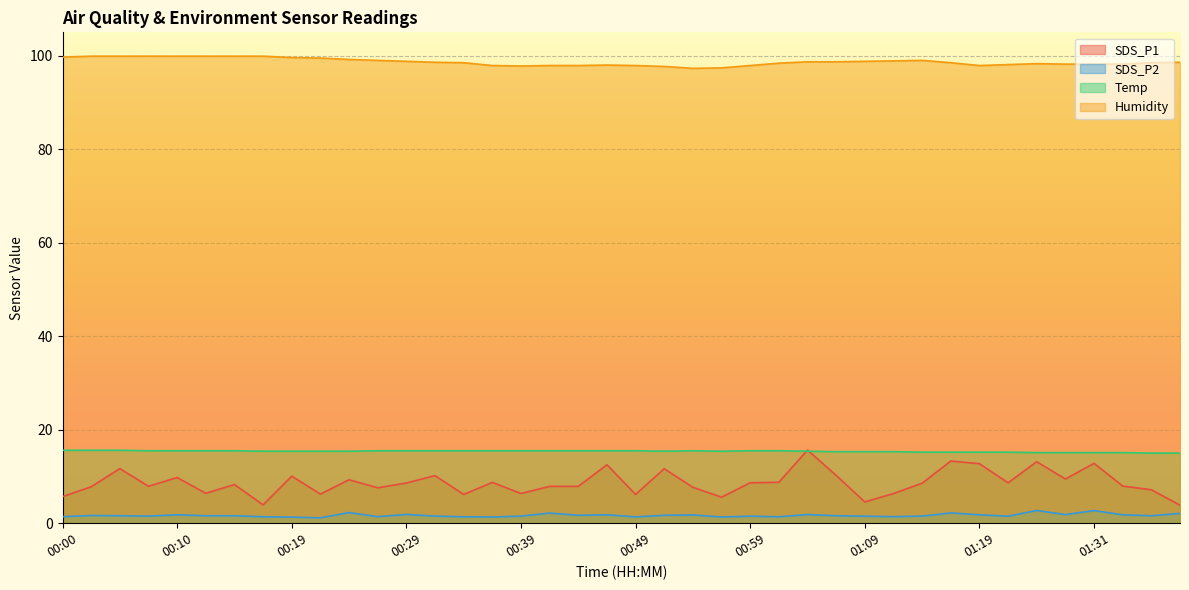

What is the value of the SDS_P2 point at the 17th from the left?

1.5